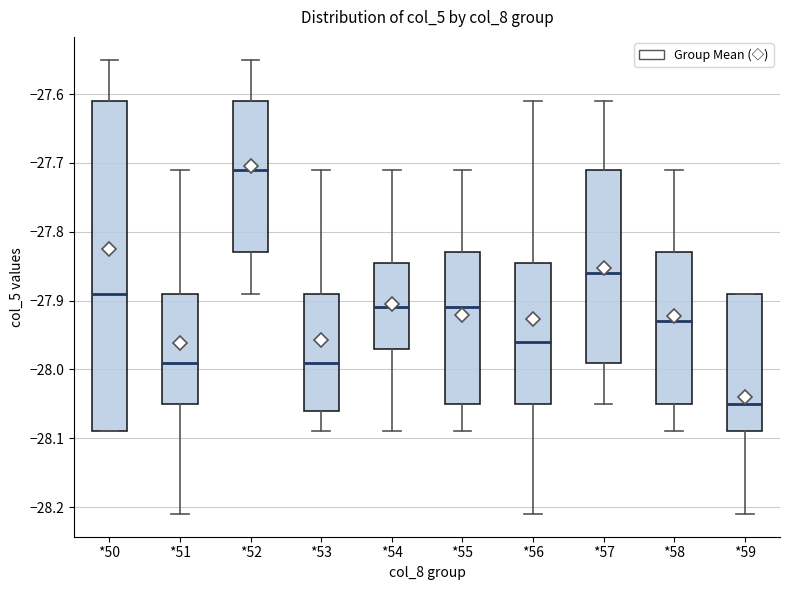

Reading left to right, read every box against the y-axis: the position of its median line, the range the box covers, and the ends of its whiskers. The values are not printed on the chart, so give them approximately, as read against the axis.

*50: median -27.89, box -28.09 to -27.61, whiskers -28.09 to -27.55
*51: median -27.99, box -28.05 to -27.89, whiskers -28.21 to -27.71
*52: median -27.71, box -27.83 to -27.61, whiskers -27.89 to -27.55
*53: median -27.99, box -28.06 to -27.89, whiskers -28.09 to -27.71
*54: median -27.91, box -27.97 to -27.84, whiskers -28.09 to -27.71
*55: median -27.91, box -28.05 to -27.83, whiskers -28.09 to -27.71
*56: median -27.96, box -28.05 to -27.84, whiskers -28.21 to -27.61
*57: median -27.86, box -27.99 to -27.71, whiskers -28.05 to -27.61
*58: median -27.93, box -28.05 to -27.83, whiskers -28.09 to -27.71
*59: median -28.05, box -28.09 to -27.89, whiskers -28.21 to -27.89